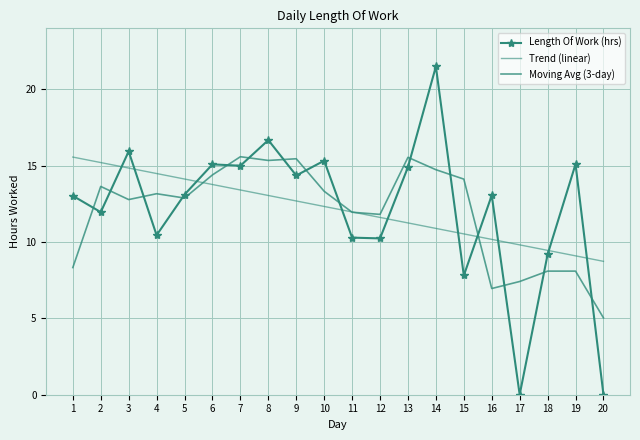

At which category is the sum across all series the highest?

14